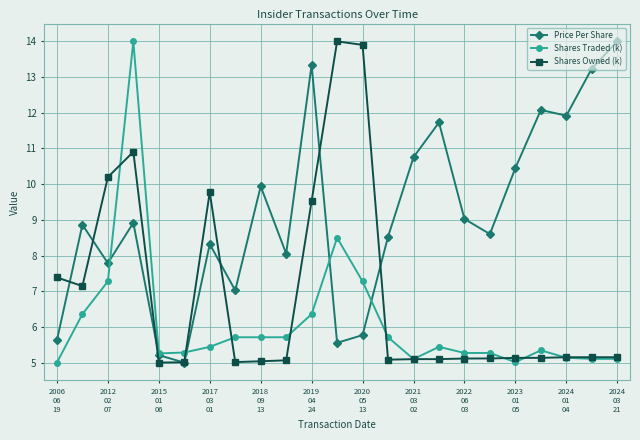

True or false: Shares Owned (k) has more than 1 points higher than both neighbors.

True